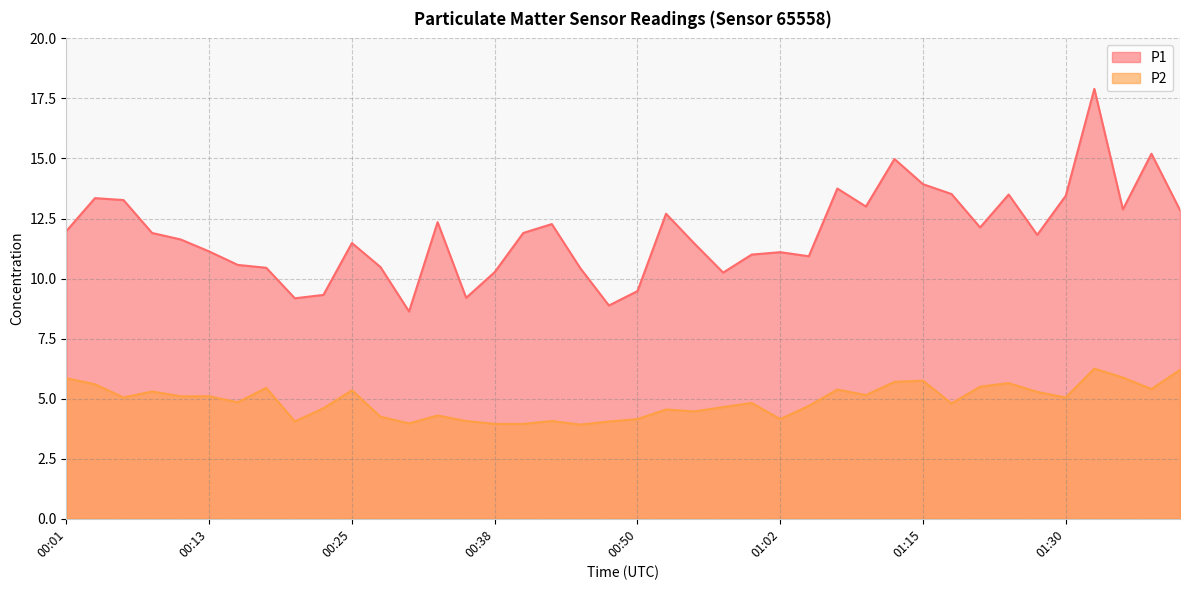

How many values in the P2 series exceed 5?

20